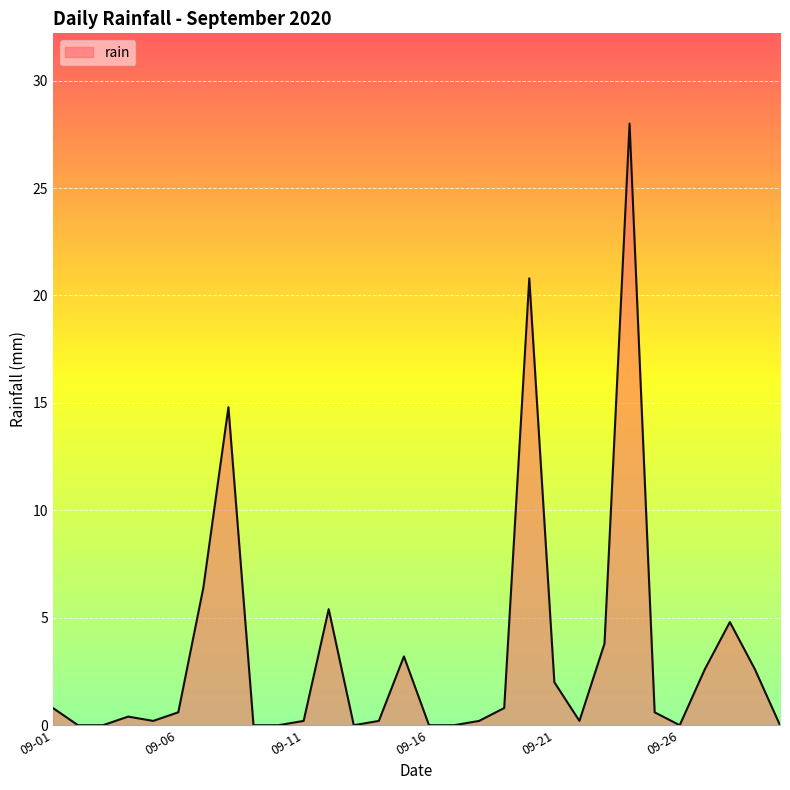

What is the greatest value displayed?

28.0